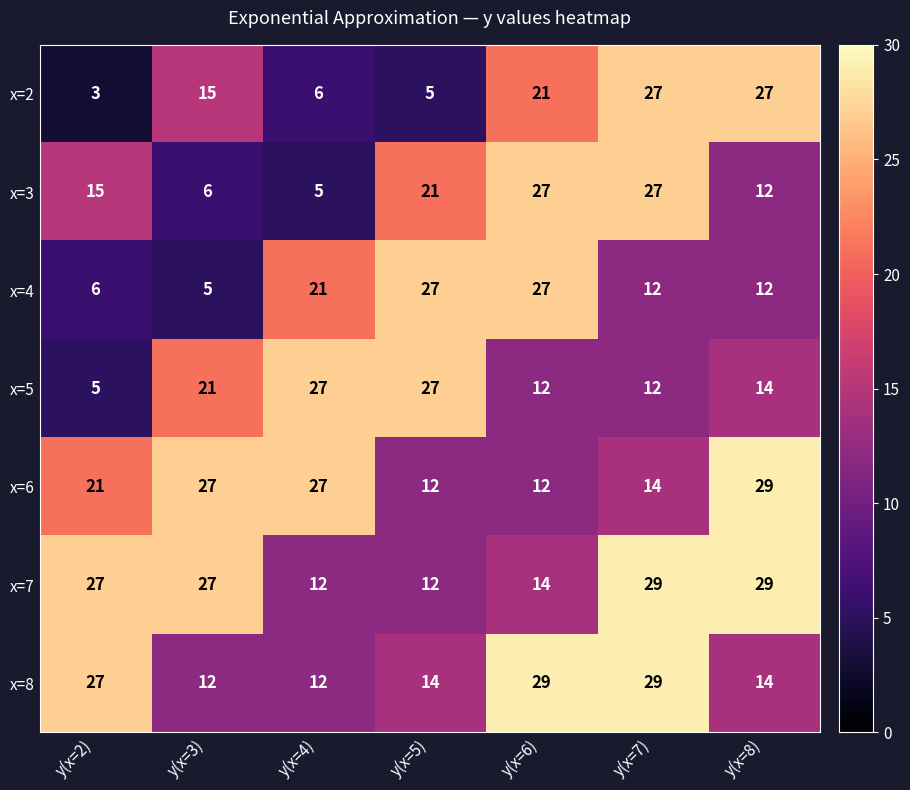

At which category is the sum across all series the highest?

y(x=7)